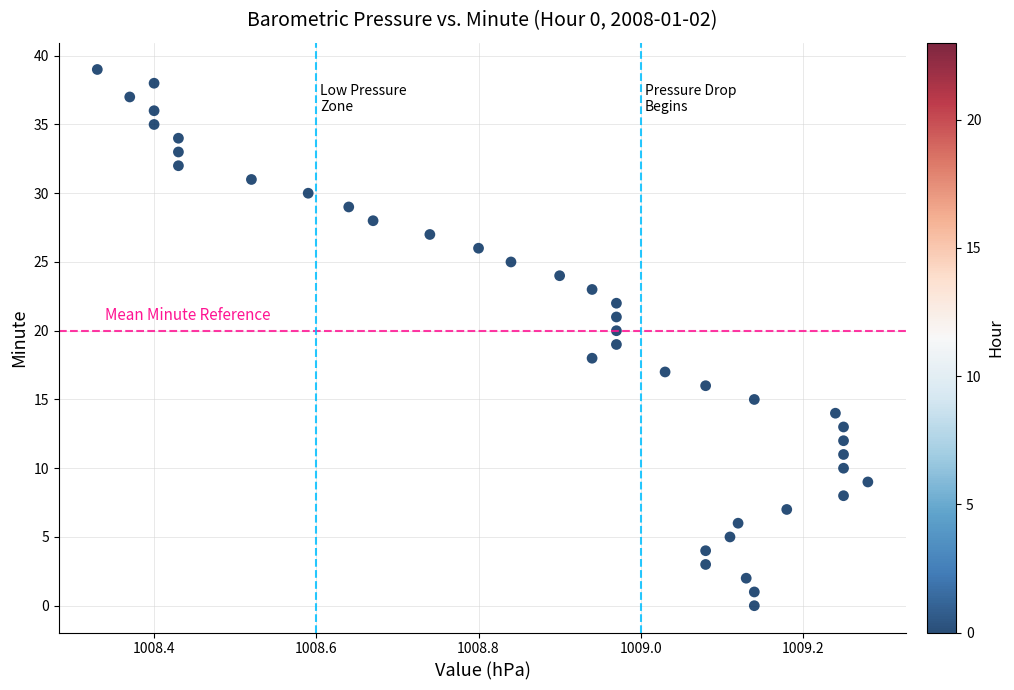

What is the range of Y values (max minus min)?

39